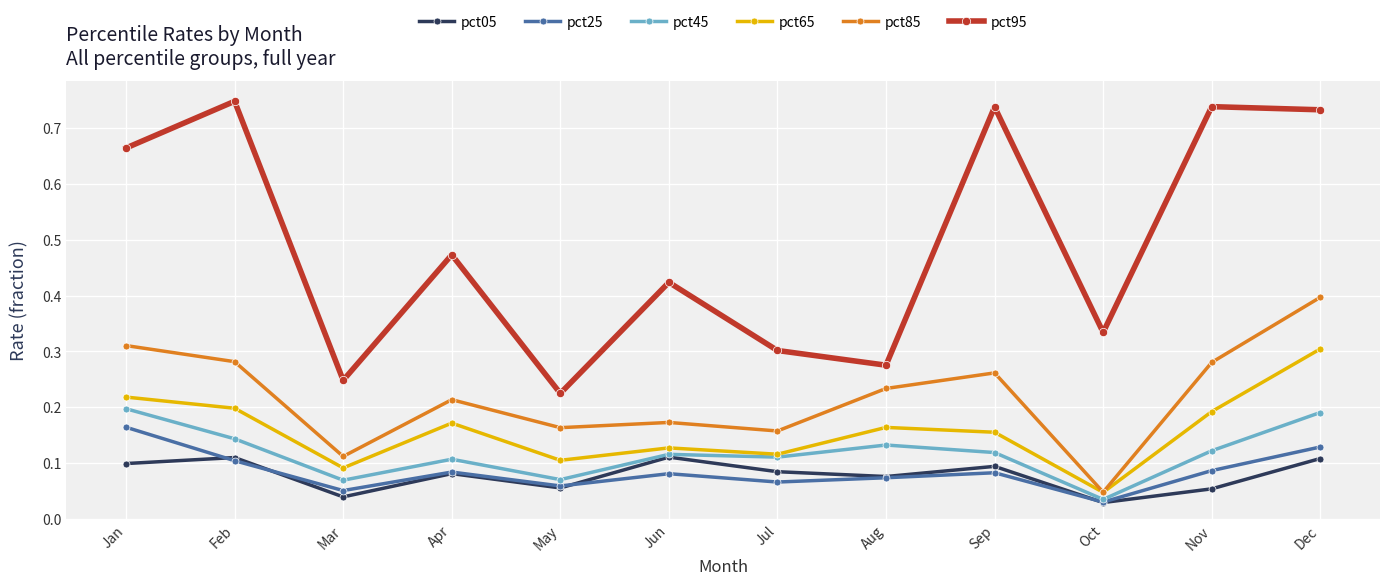

Which category has the highest value in the pct25 series?

Jan